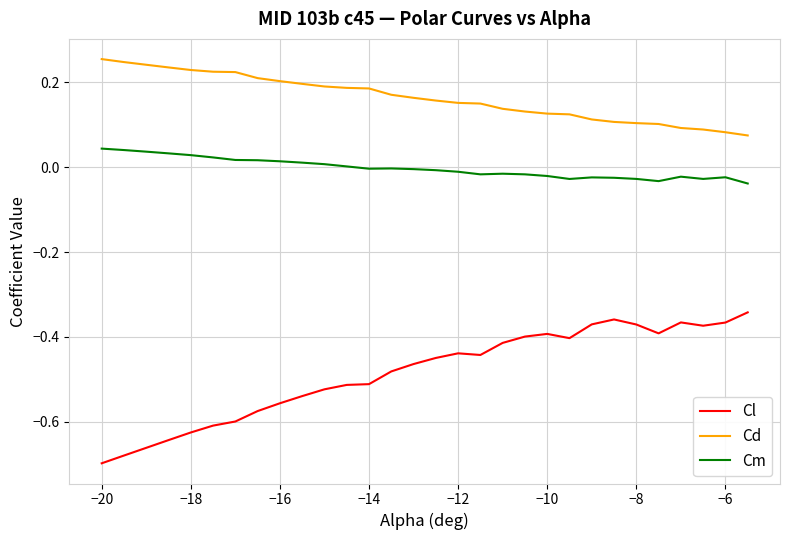

What is the sum of all Cl values?

-14.6